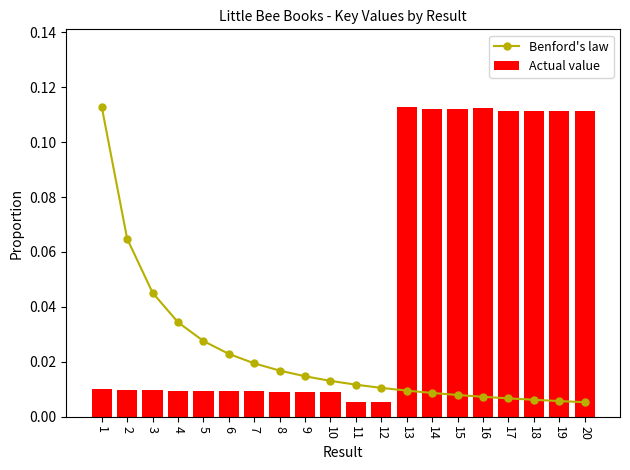

What is the sum of the Actual value values at 16 and 19?

0.2